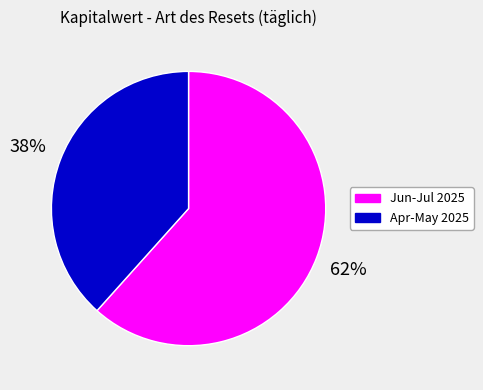

What is the ratio of the value at Jun-Jul 2025 to the value at Apr-May 2025?

1.6